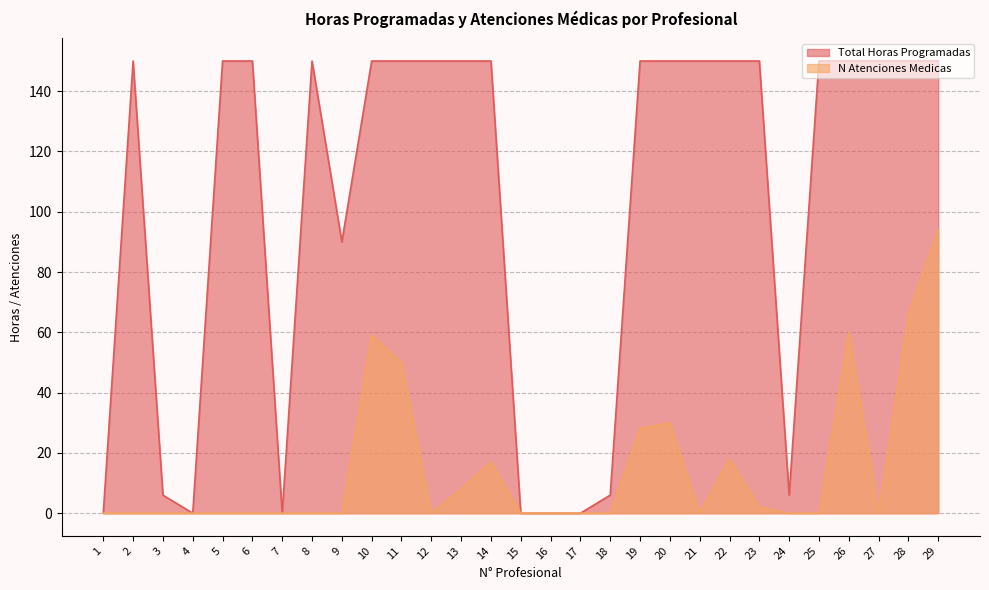

True or false: N Atenciones Medicas has more than 2 points higher than both neighbors.

True